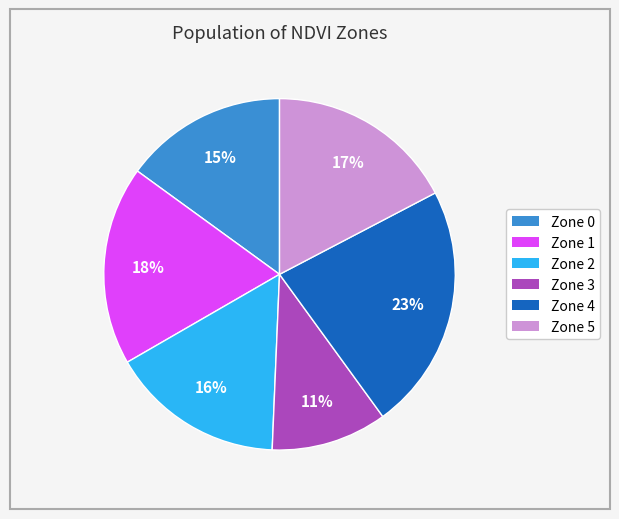

Is there a majority slice in this chart?

No